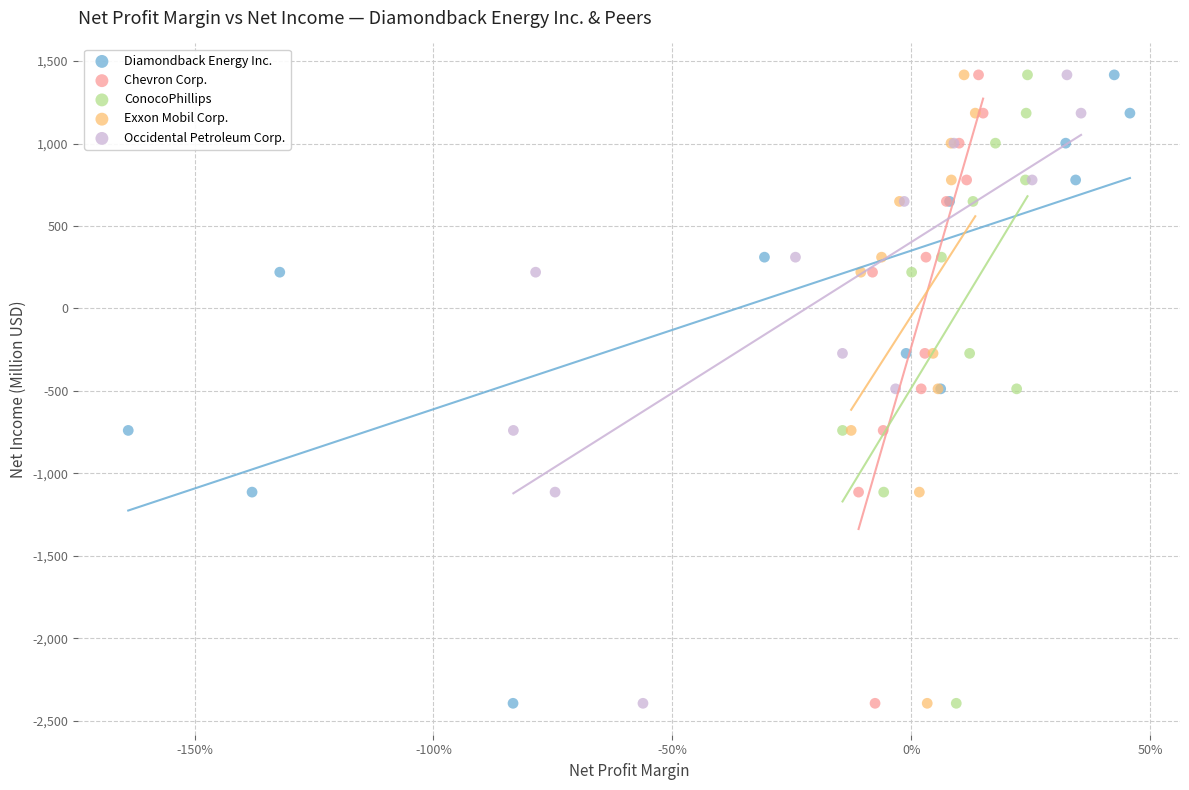

What are all the series names shown in the legend?

Diamondback Energy Inc., Chevron Corp., ConocoPhillips, Exxon Mobil Corp., Occidental Petroleum Corp.